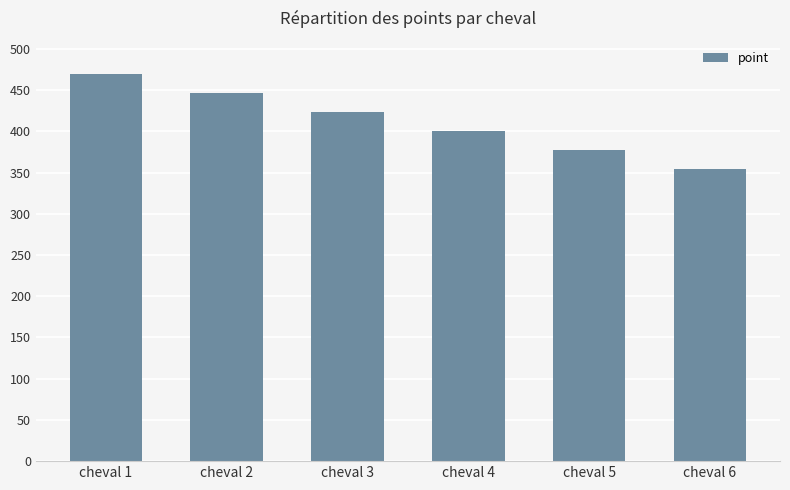

What is the change in value from cheval 2 to cheval 5?

-69